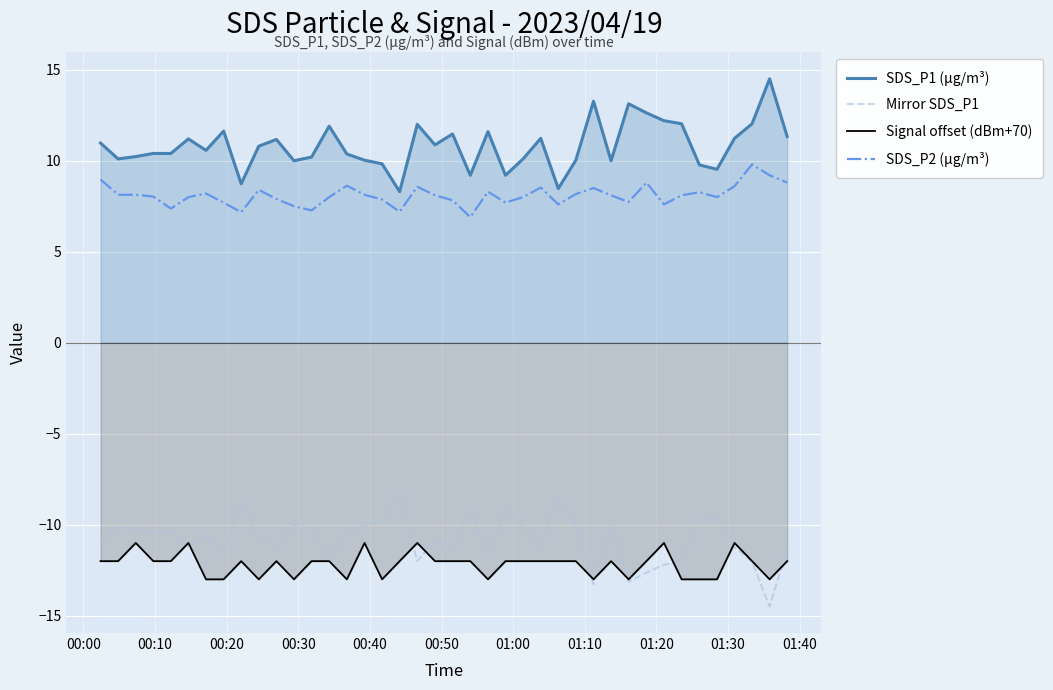

True or false: SDS_P2 (µg/m³) and SDS_P1 (µg/m³) cross at least once.

False